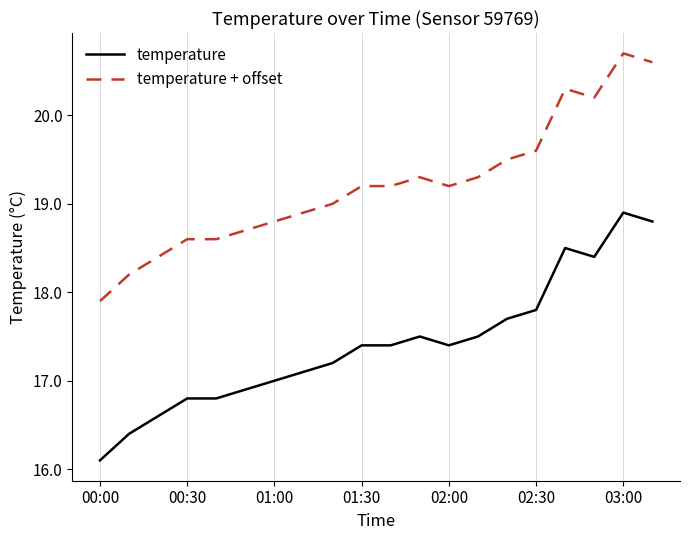

What is the difference between the maximum and minimum values in the temperature + offset series?

2.8